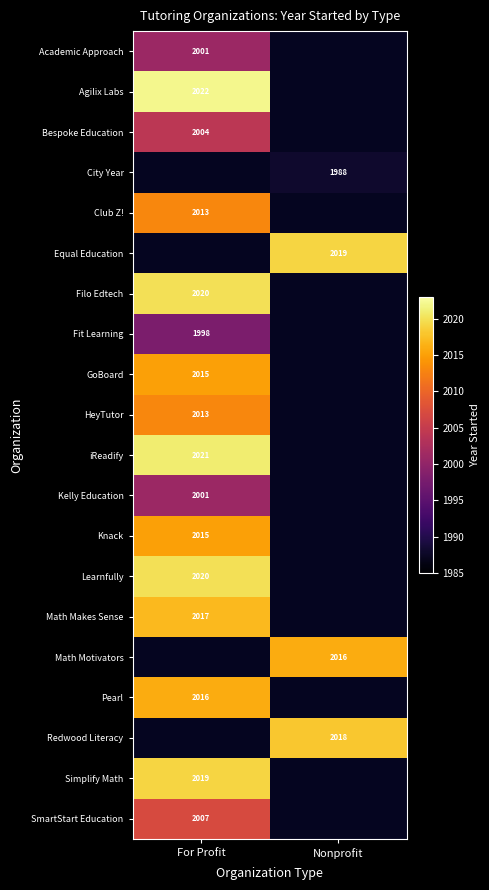

Which label corresponds to the smallest value in the chart?

Nonprofit